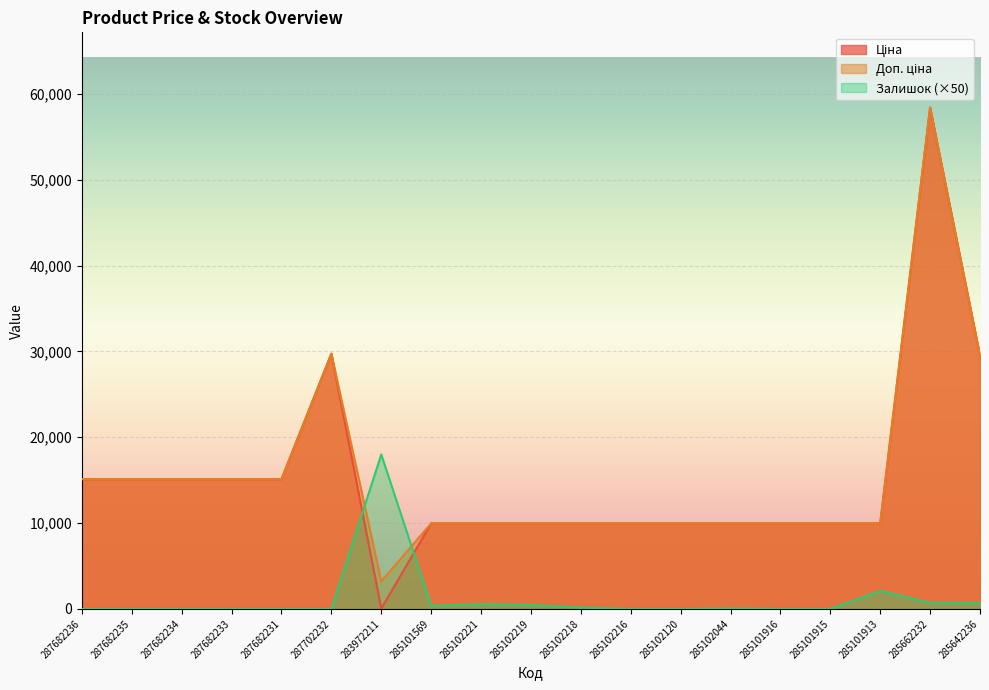

How many lines are shown in the chart?

3